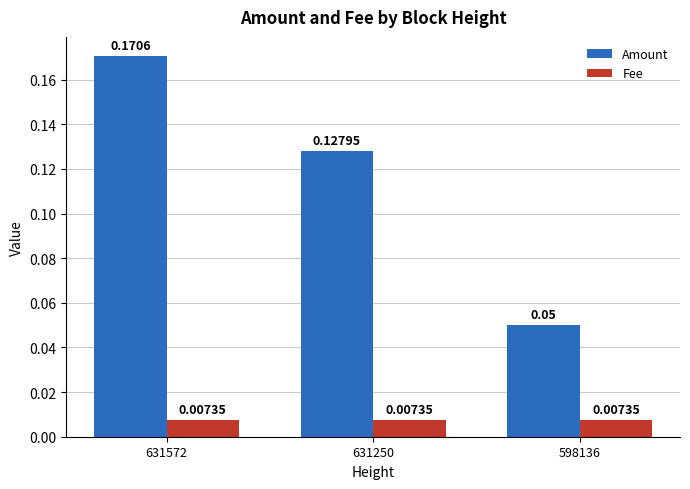

What is the sum of the Amount values at 631250 and 631572?

0.3